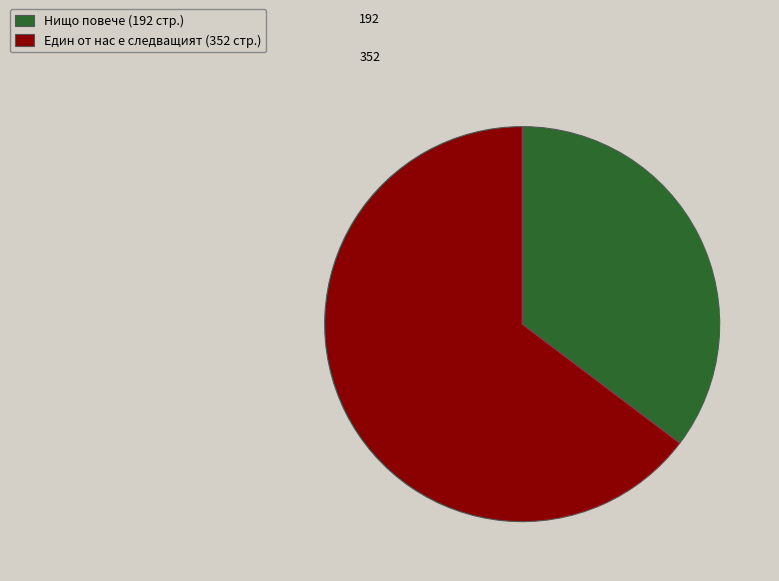

Is there any slice that represents more than half of the pie?

Yes